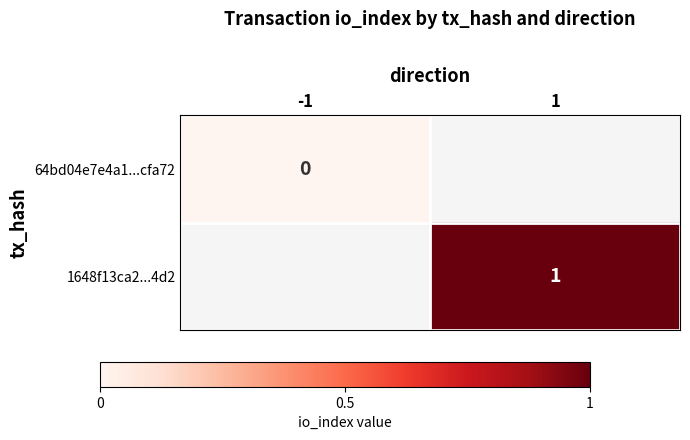

Which label corresponds to the largest value in the chart?

1